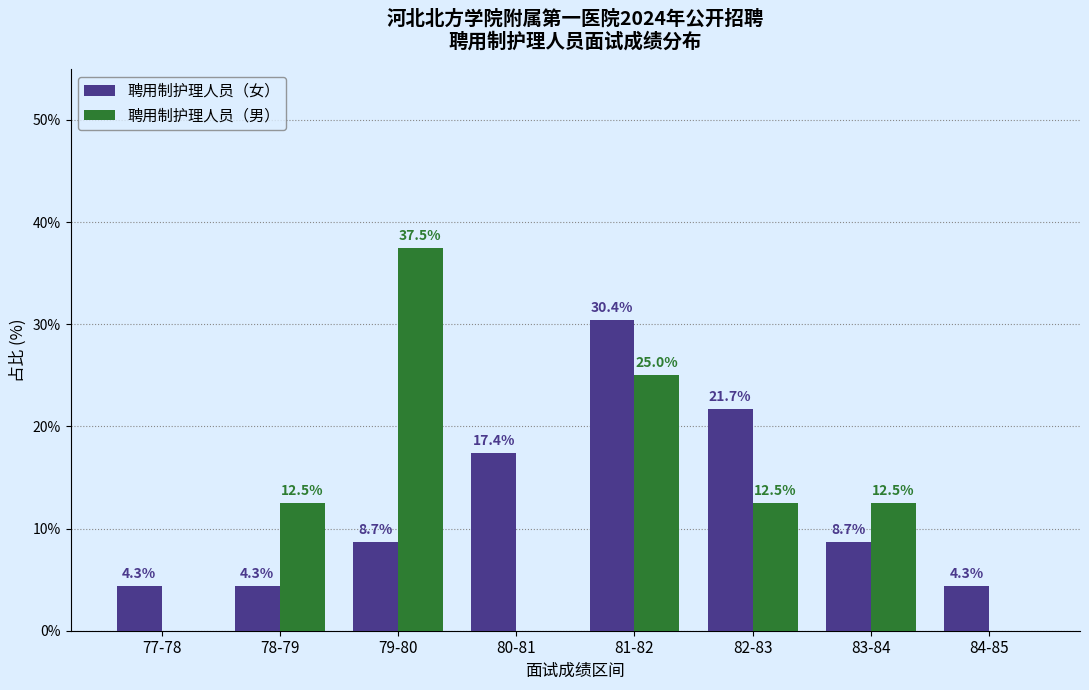

Is it true that 聘用制护理人员（女） equals 5.9 at 80-81?

False